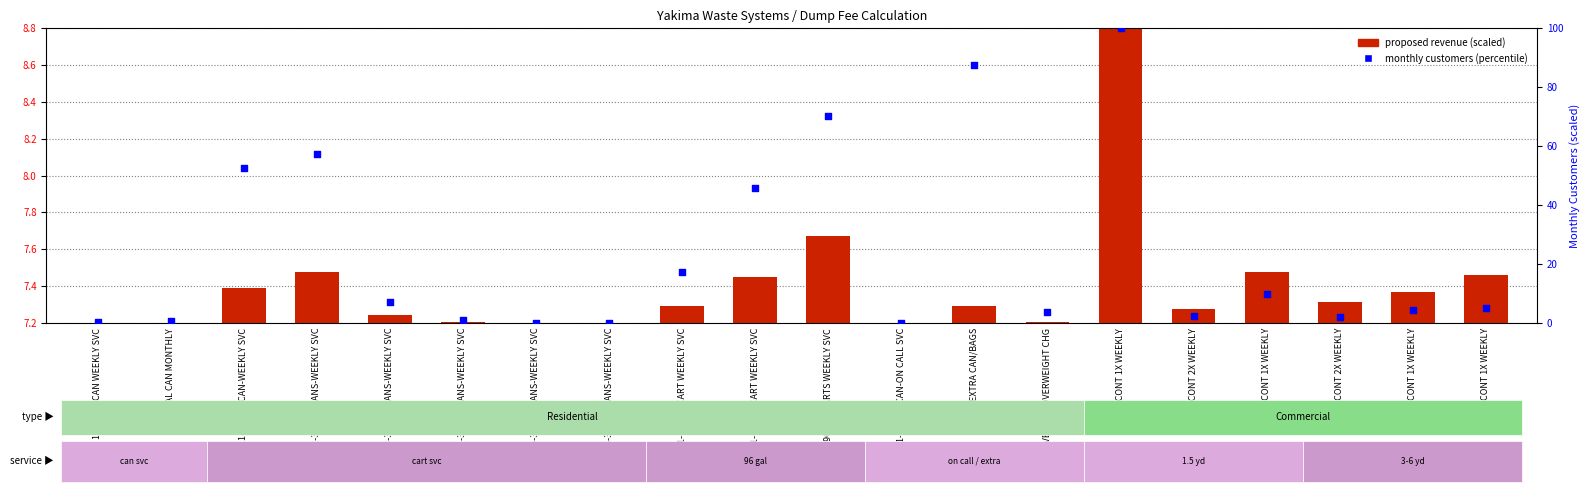

At which category is the sum across all series the highest?

1.5YD CONT 1X WEEKLY